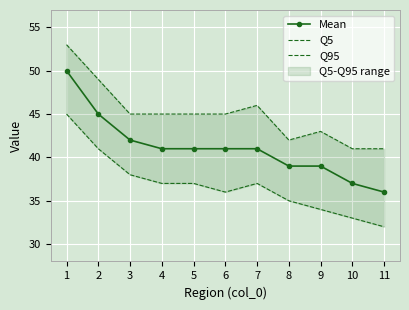

Is the value of Q5 at 4 greater than the value of Q95 at 2?

No